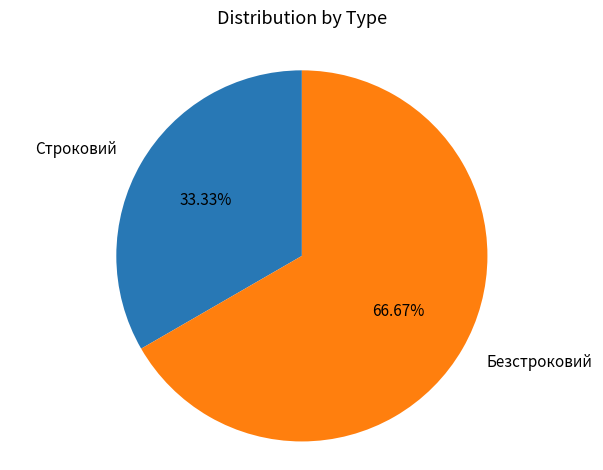

Approximately how many times larger is the value at Безстроковий compared to Строковий?

2.0